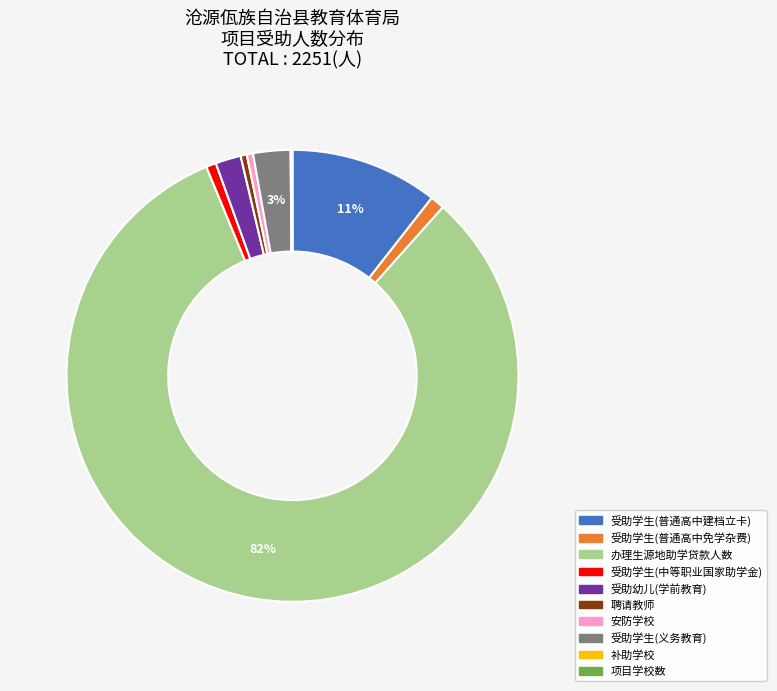

To the nearest percent, what is the average slice percentage?

10%